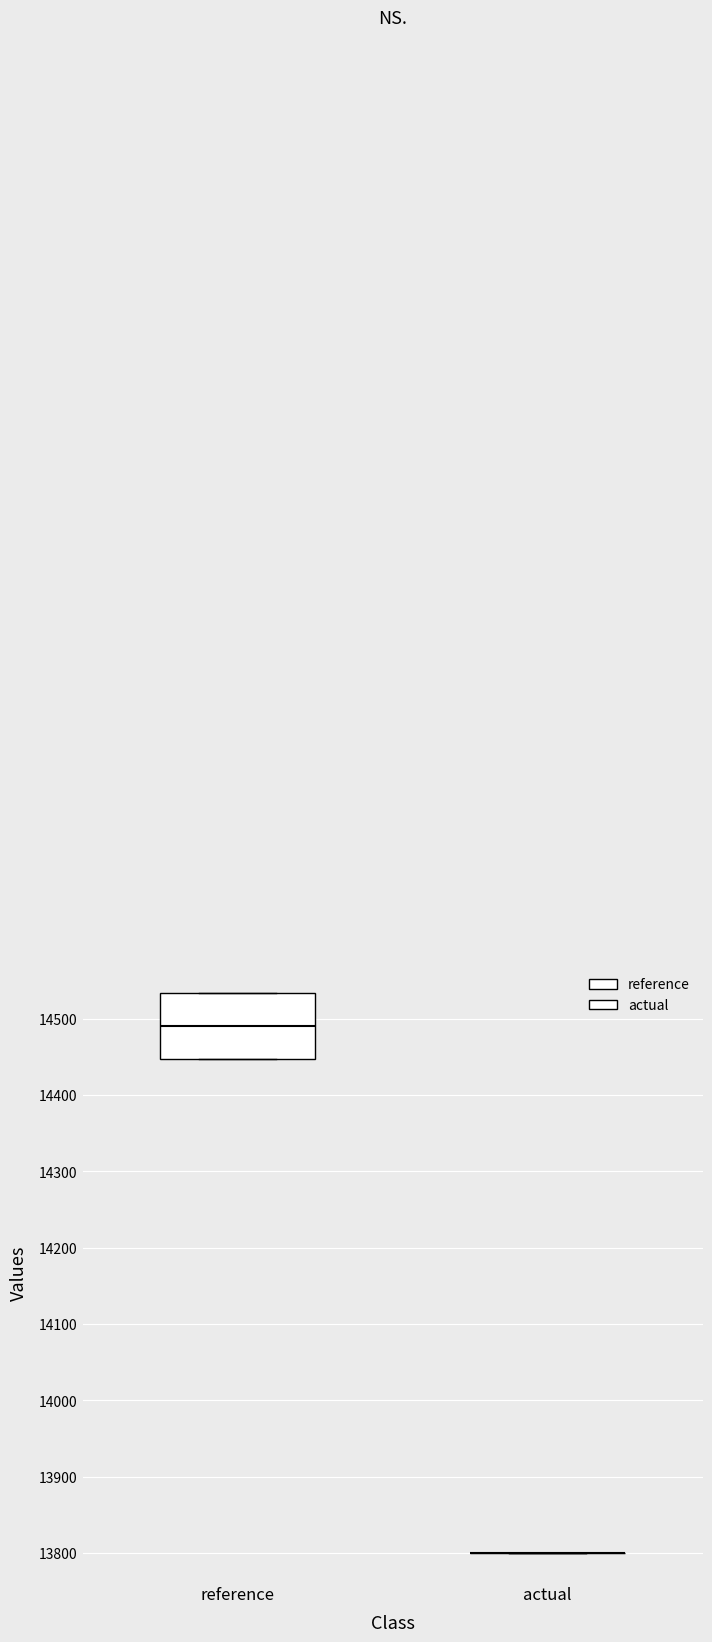

Reading left to right, read every box against the y-axis: the position of its median line, the range the box covers, and the ends of its whiskers. The values are not printed on the chart, so give them approximately, as read against the axis.

reference: median 14490, box 14450 to 14530, whiskers 14450 to 14530
actual: box collapsed to a line at 13800, whiskers 13800 to 13800